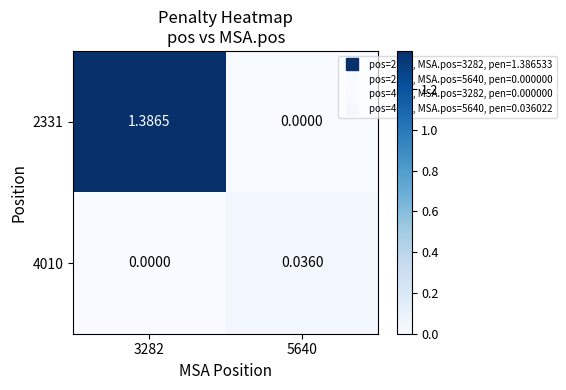

Is the value of 2331 at 3282 greater than the value of 4010 at 5640?

Yes